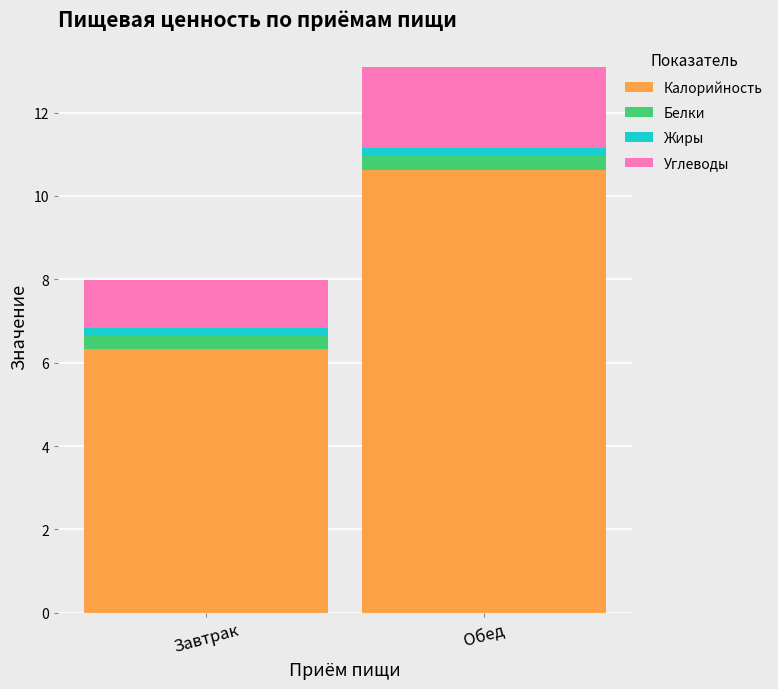

At which category is the sum across all series the highest?

Обед